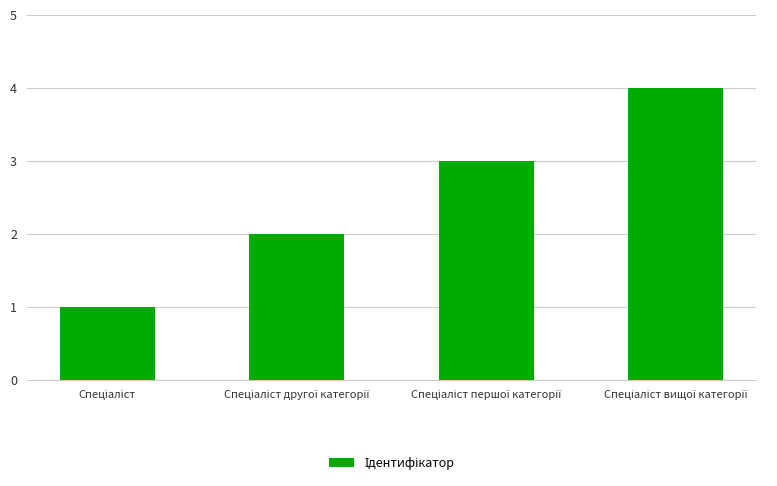

What is the greatest value displayed?

4